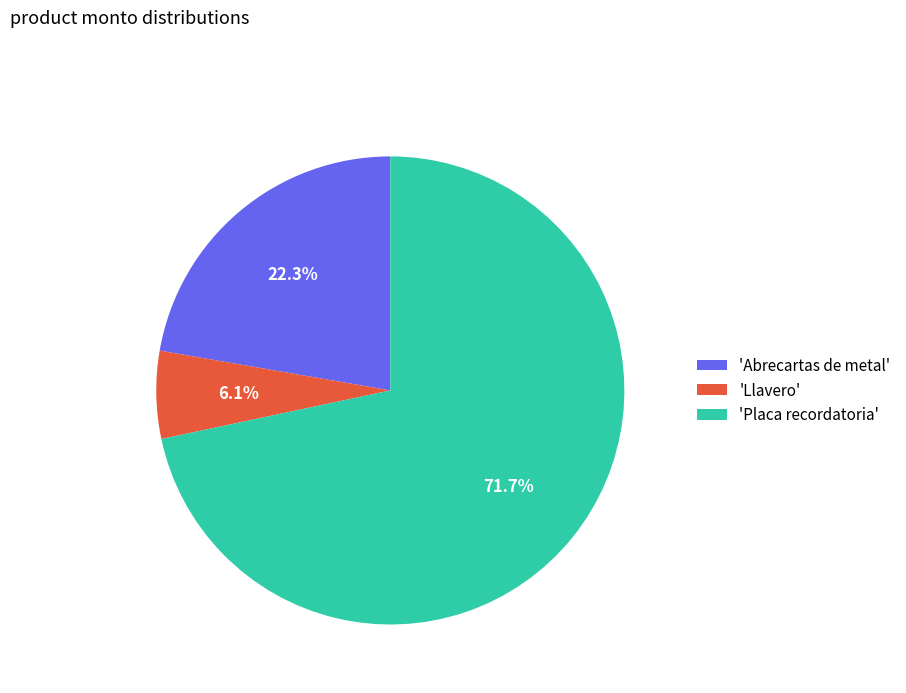

Rank the categories by value from lowest to highest.

'Llavero', 'Abrecartas de metal', 'Placa recordatoria'